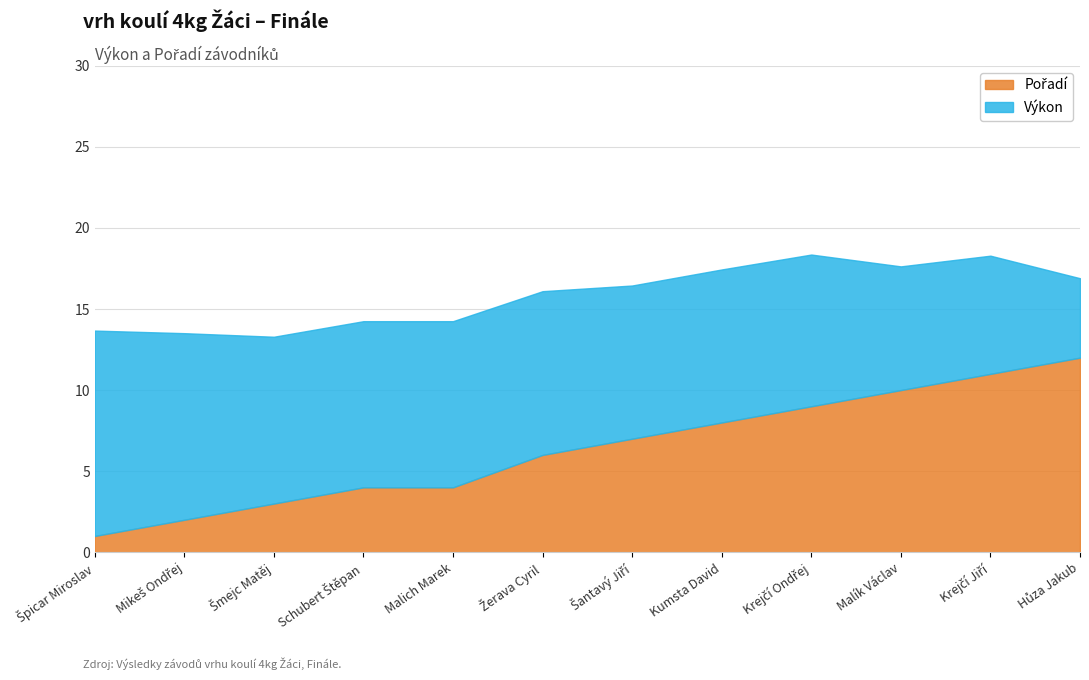

True or false: Pořadí has more than 0 points higher than both neighbors.

False